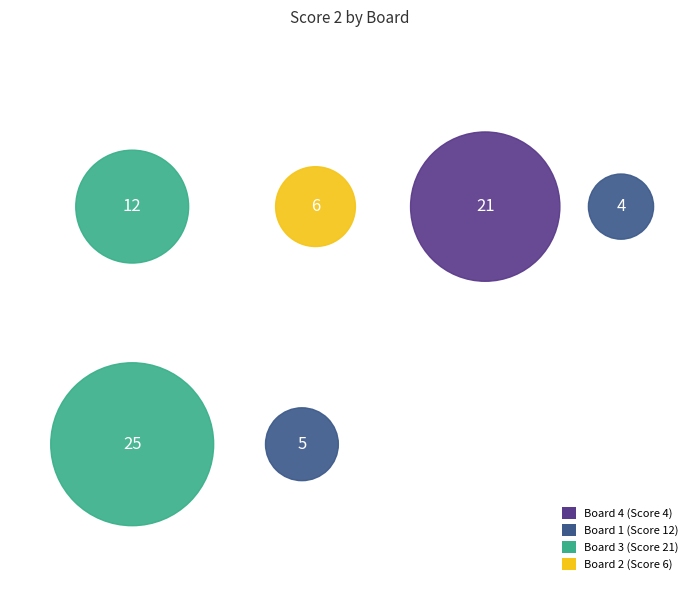

The 2 slice represents 21% of the pie. True or false?

False